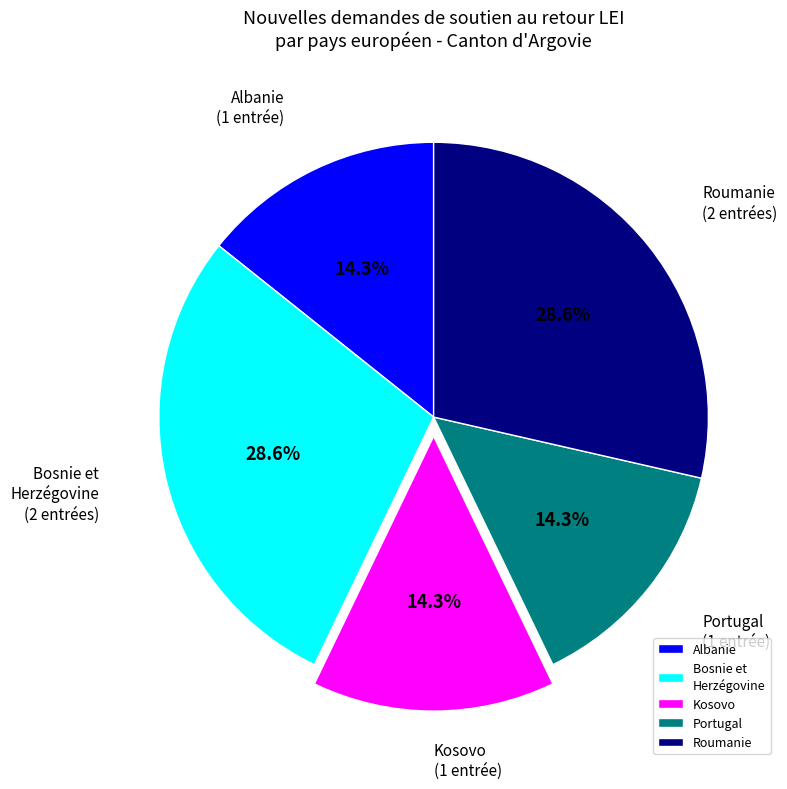

Is there any slice that represents more than half of the pie?

No